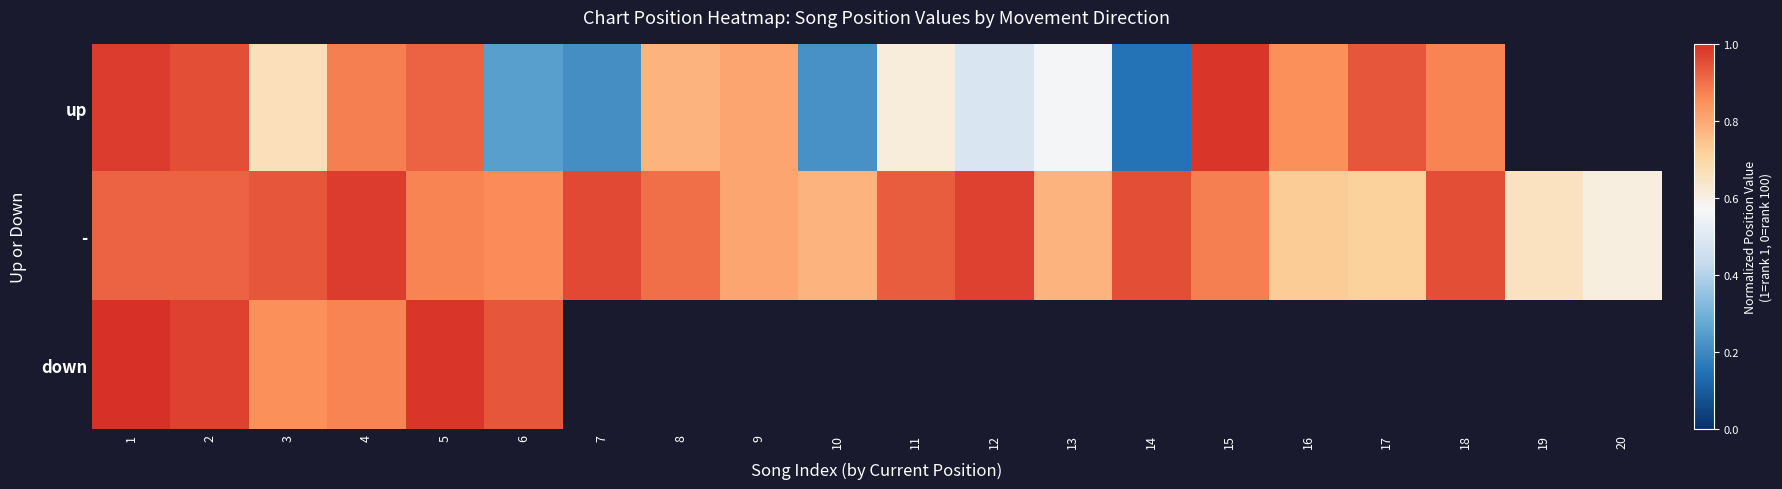

The value of up at 14 is 0.2. True or false?

True